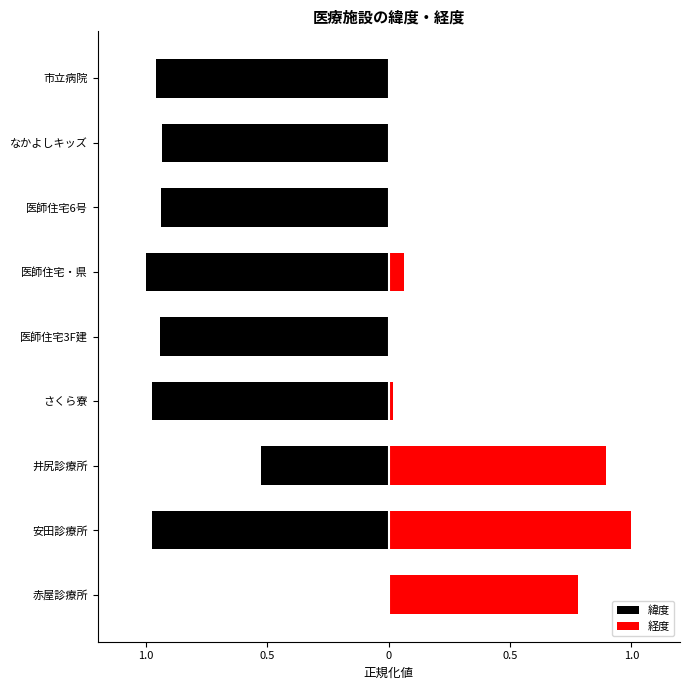

Rank the series at 井尻診療所 from highest to lowest value.

経度, 緯度